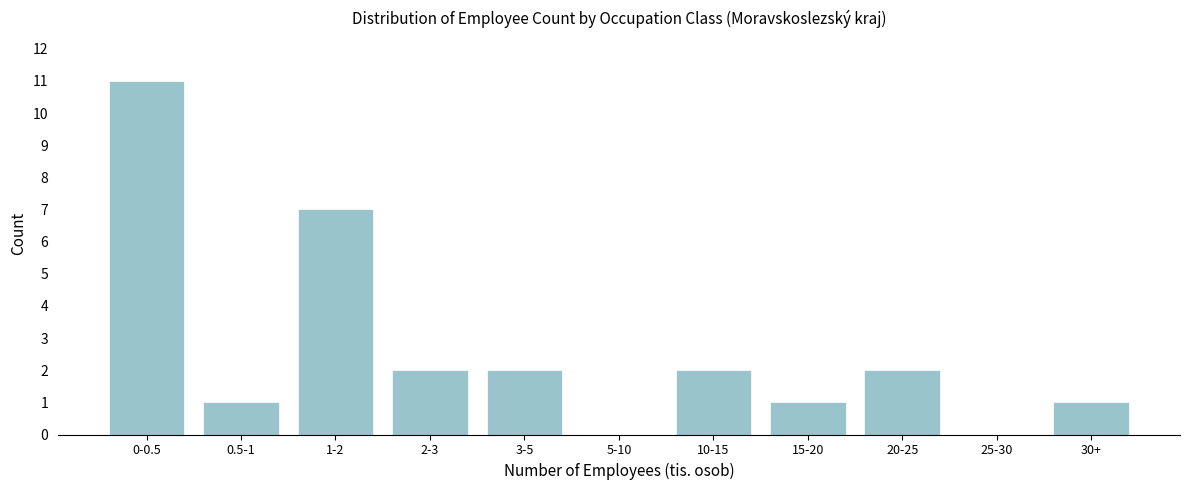

Reading right to left, transcribe all the data shown in this chart.

30+=1	25-30=0	20-25=2	15-20=1	10-15=2	5-10=0	3-5=2	2-3=2	1-2=7	0.5-1=1	0-0.5=11